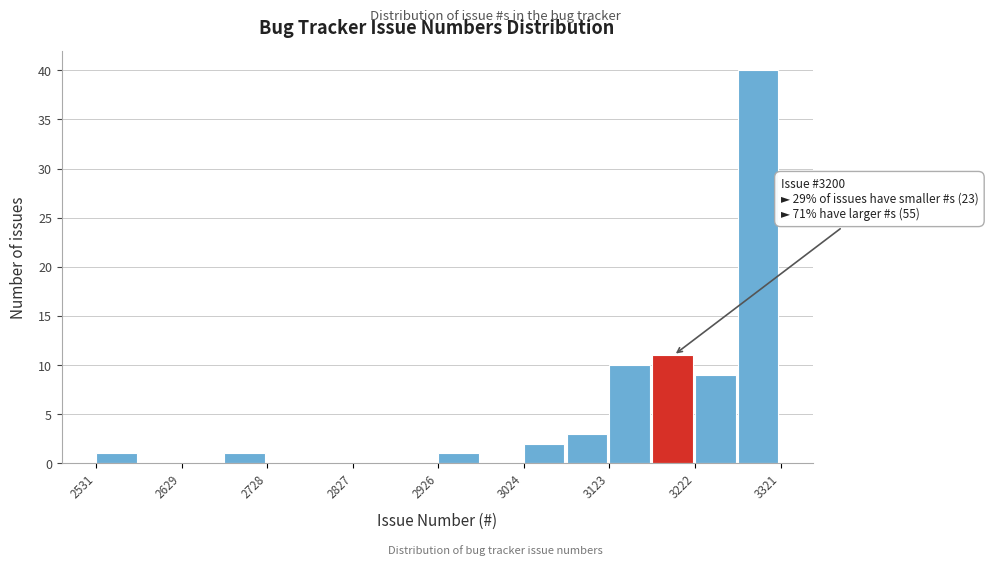

Over which range of the x-axis is the bar tallest?

3270 to 3320